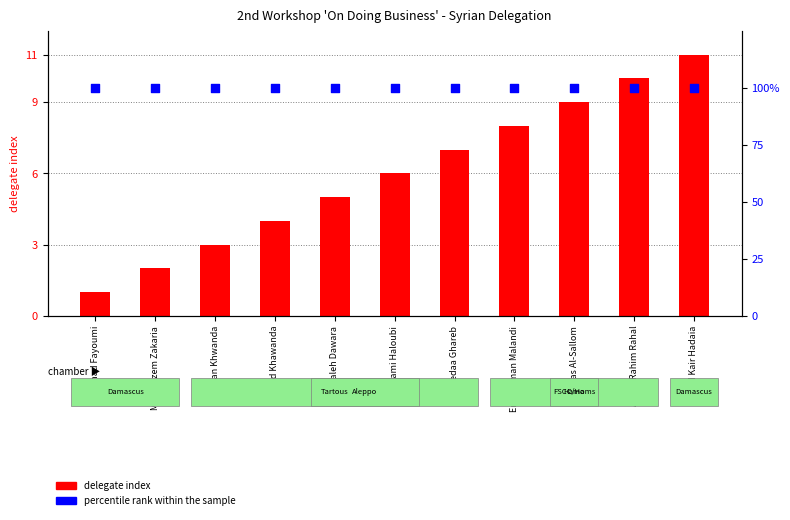

What is the total value across all series at Saleh Dawara?

105